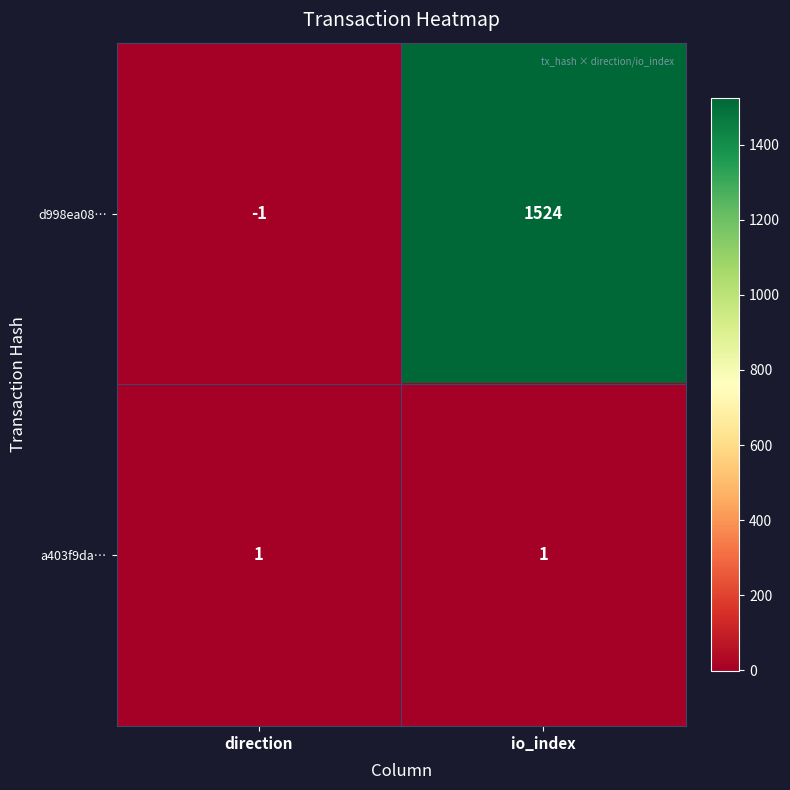

Is it true that a403f9da… equals 1 at io_index?

True